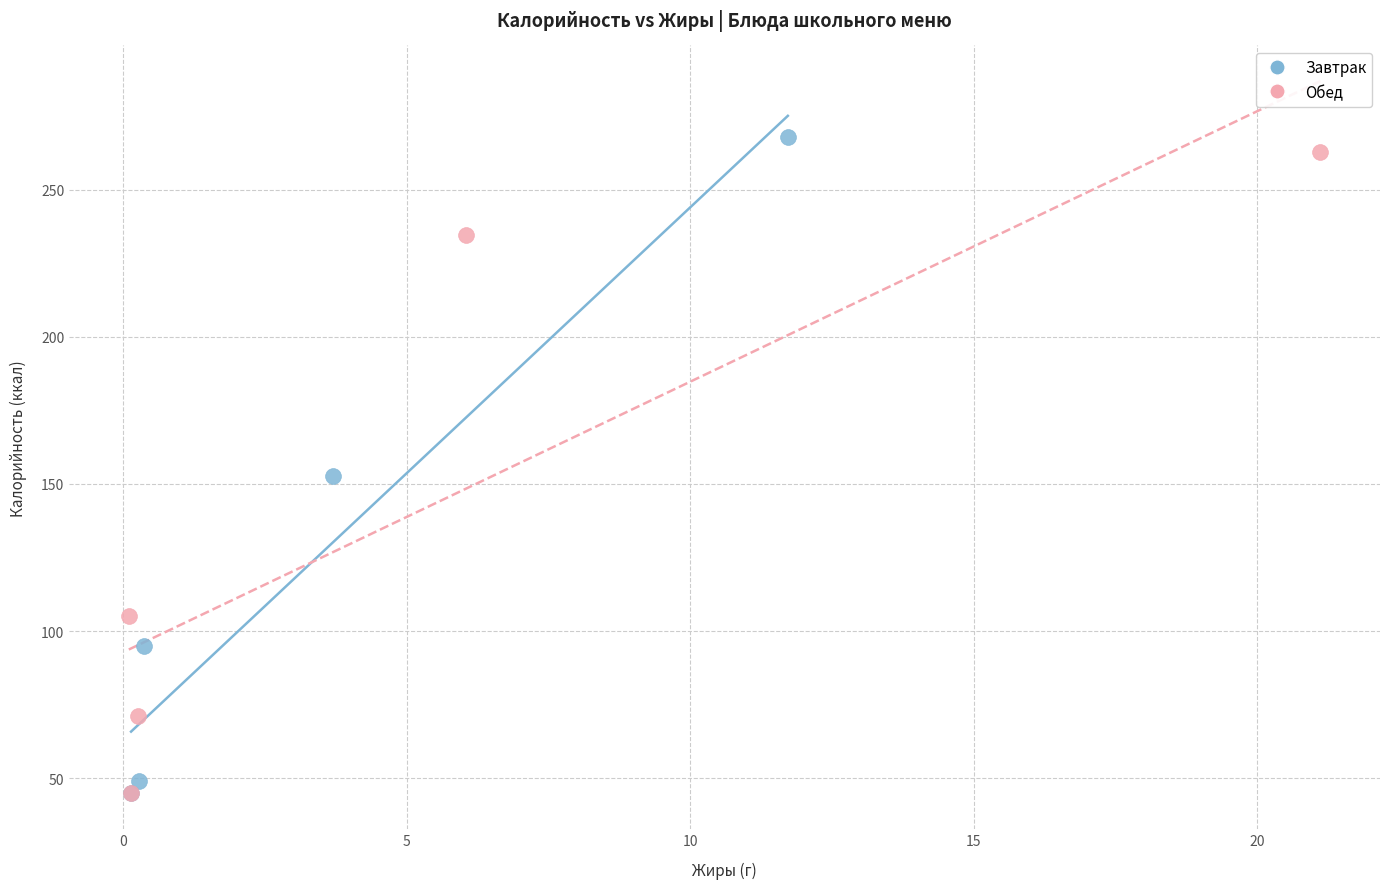

Which series contains the highest Y value?

Завтрак